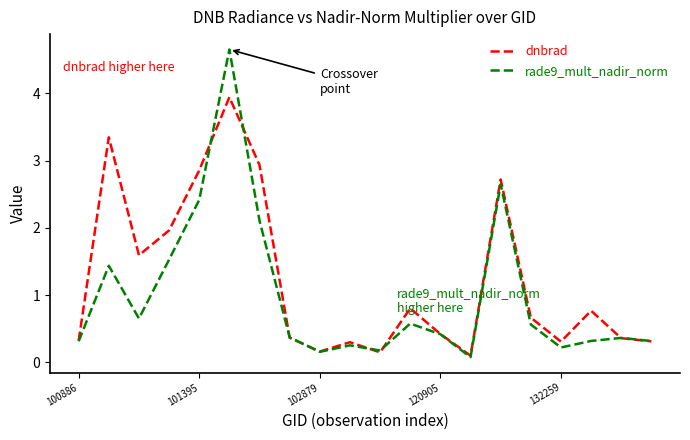

How many interior local valleys does the rade9_mult_nadir_norm series have?

5